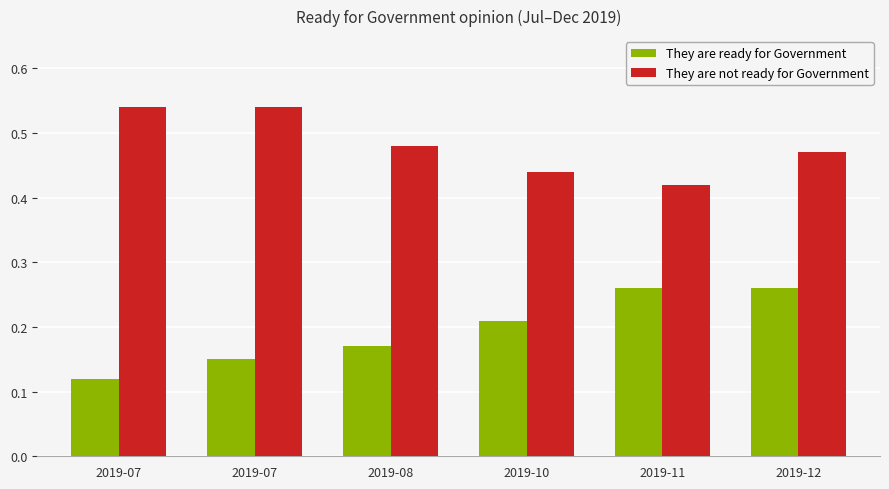

The value of They are not ready for Government at 2019-08 is 0.5. True or false?

True